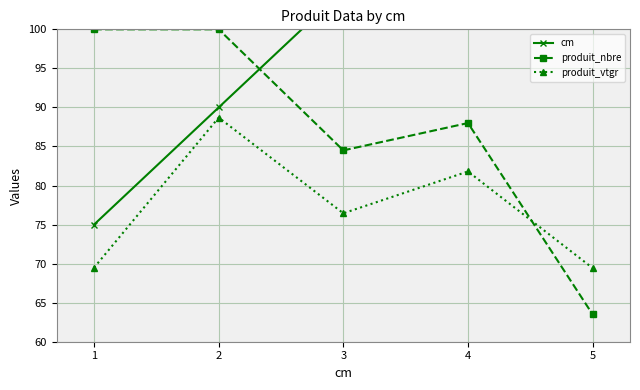

Reading left to right, transcribe all the data shown in this chart.

cm: 75.0	90.0	105.0	120.0	135.0
produit_nbre: 100.0	100.0	84.5	88.0	63.5
produit_vtgr: 69.5	88.7	76.4	81.8	69.4